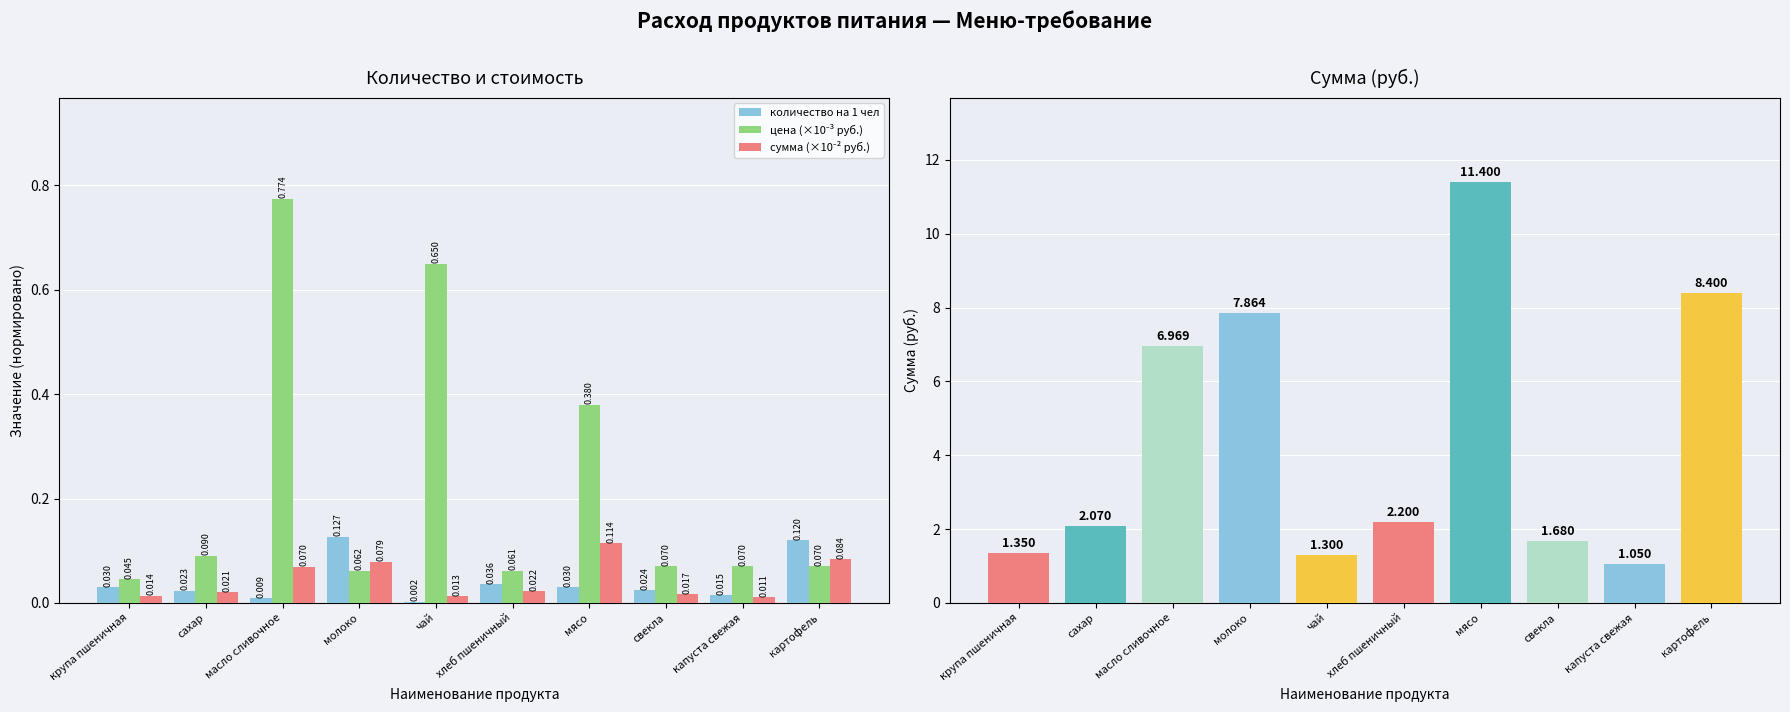

What value does the сумма (руб.) series have at капуста свежая?

1.1